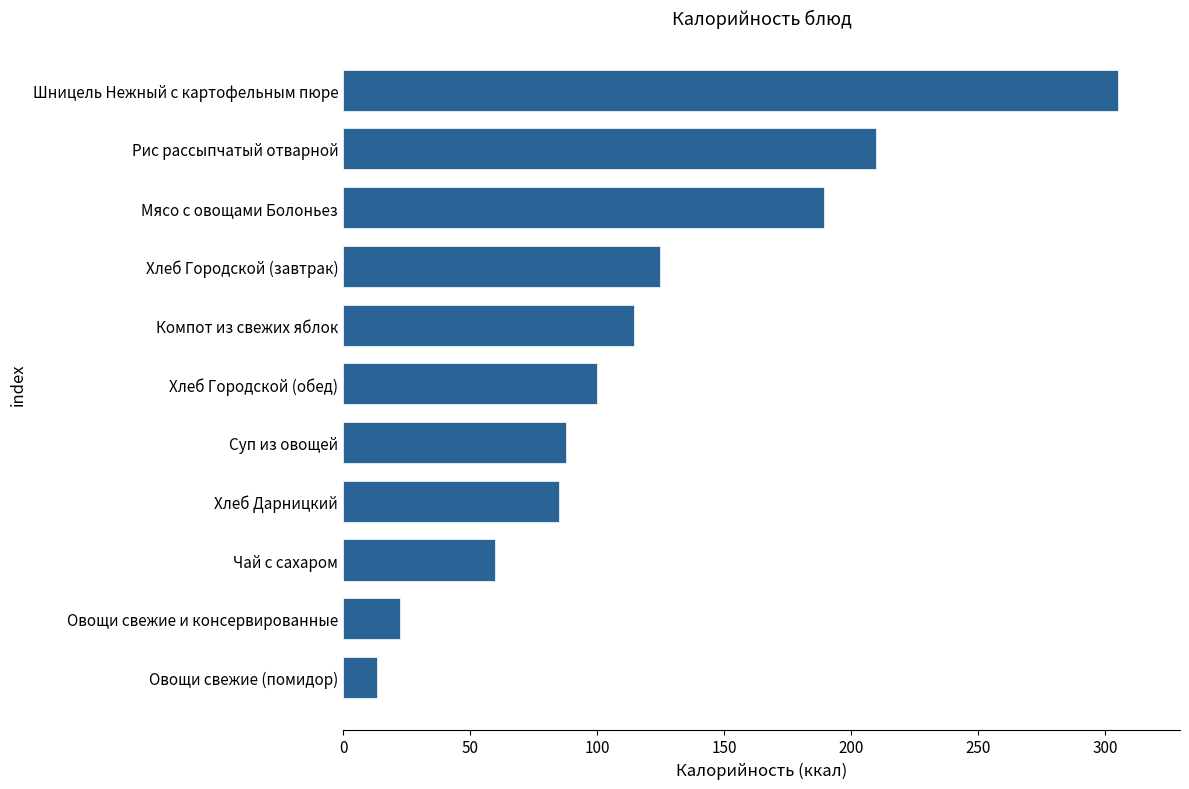

List the labels in order of value, smallest first.

Овощи свежие (помидор), Овощи свежие и консервированные, Чай с сахаром, Хлеб Дарницкий, Суп из овощей, Хлеб Городской (обед), Компот из свежих яблок, Хлеб Городской (завтрак), Мясо с овощами Болоньез, Рис рассыпчатый отварной, Шницель Нежный с картофельным пюре